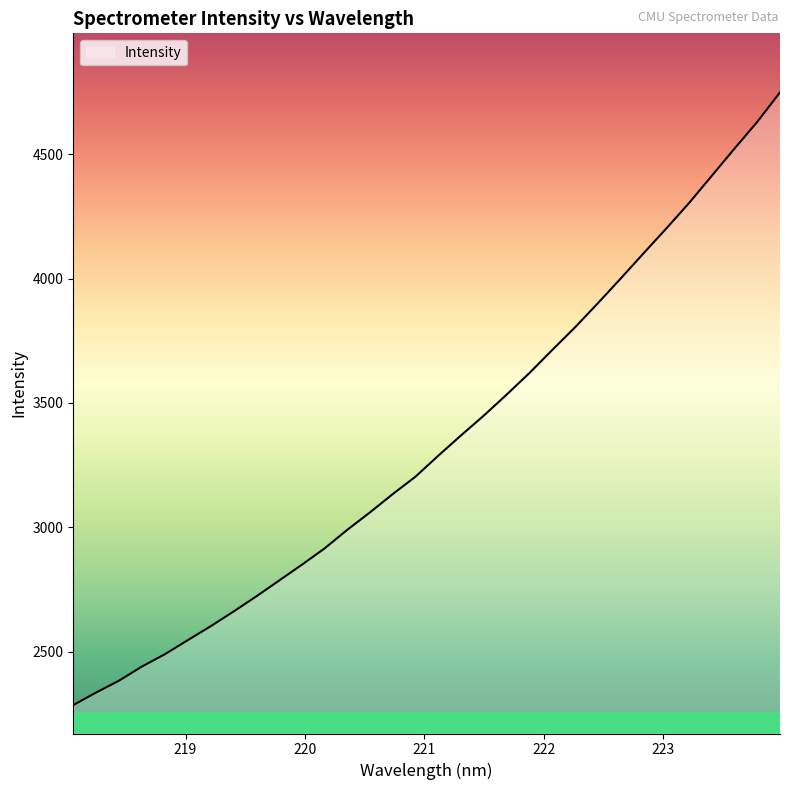

What is the minimum value shown in the chart?

2285.2